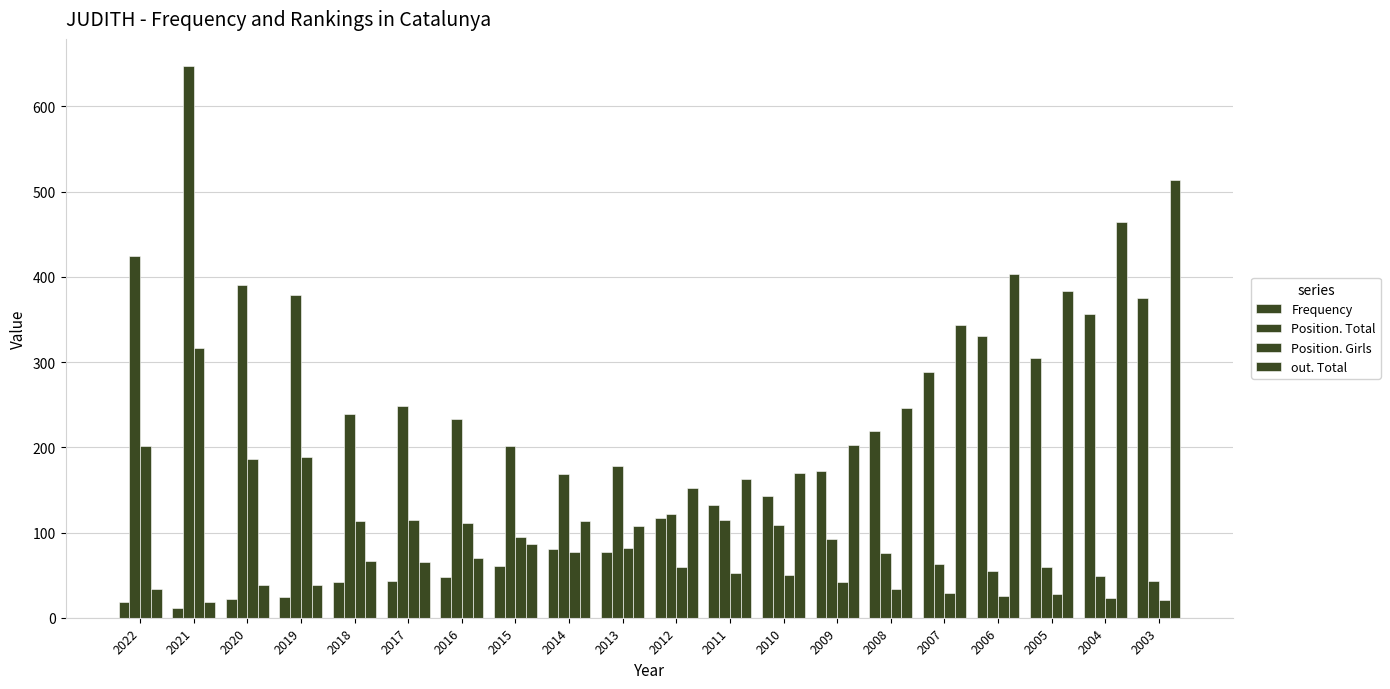

How many distinct data groups are displayed?

4